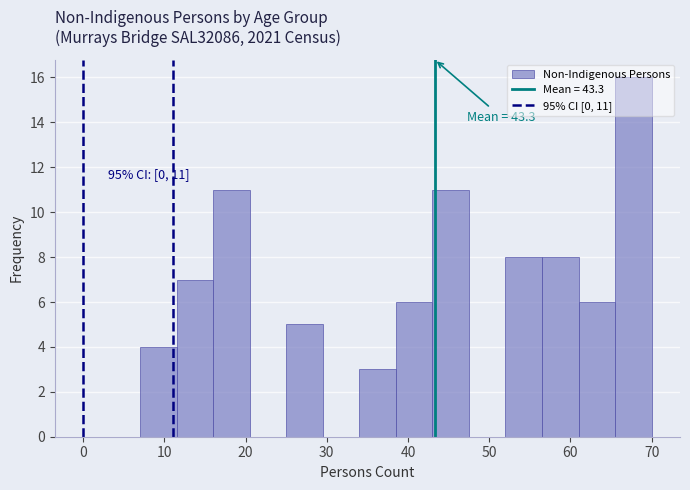

Over which range of the x-axis is the bar tallest?

65.5 to 70.0